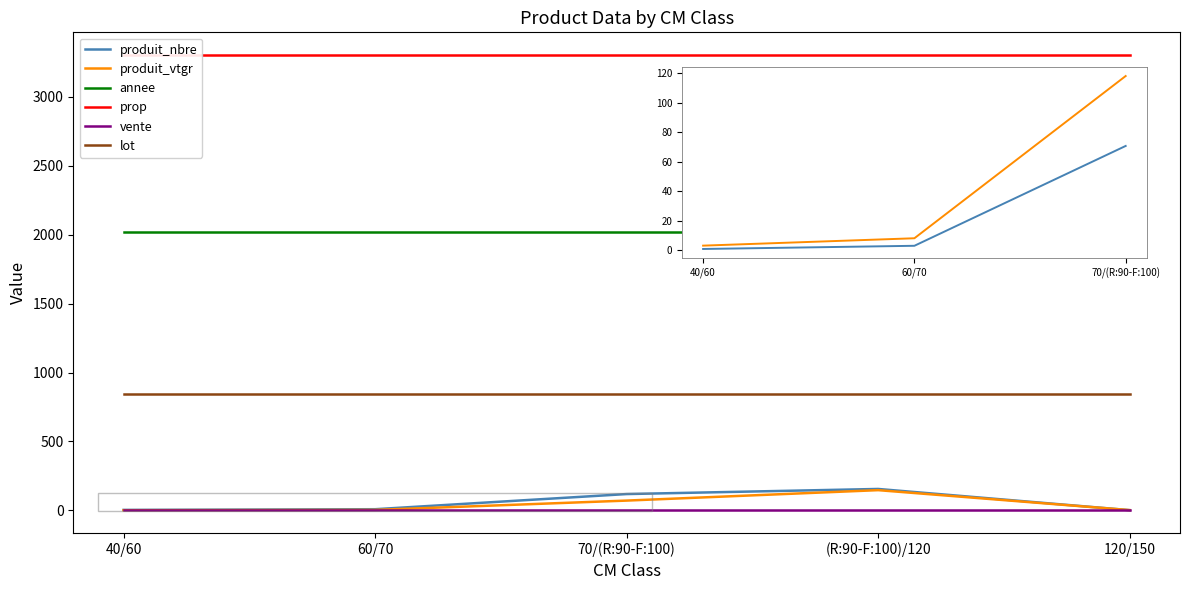

What is the sum of the lot values at 40/60 and 60/70?

1688.0